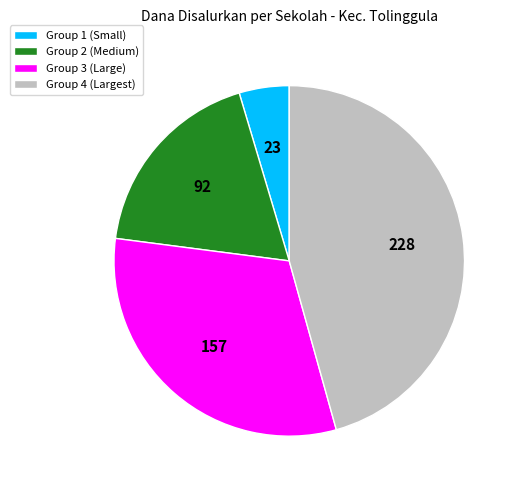

Do Group 2 (Medium) and Group 1 (Small) together represent more than half of the pie?

No